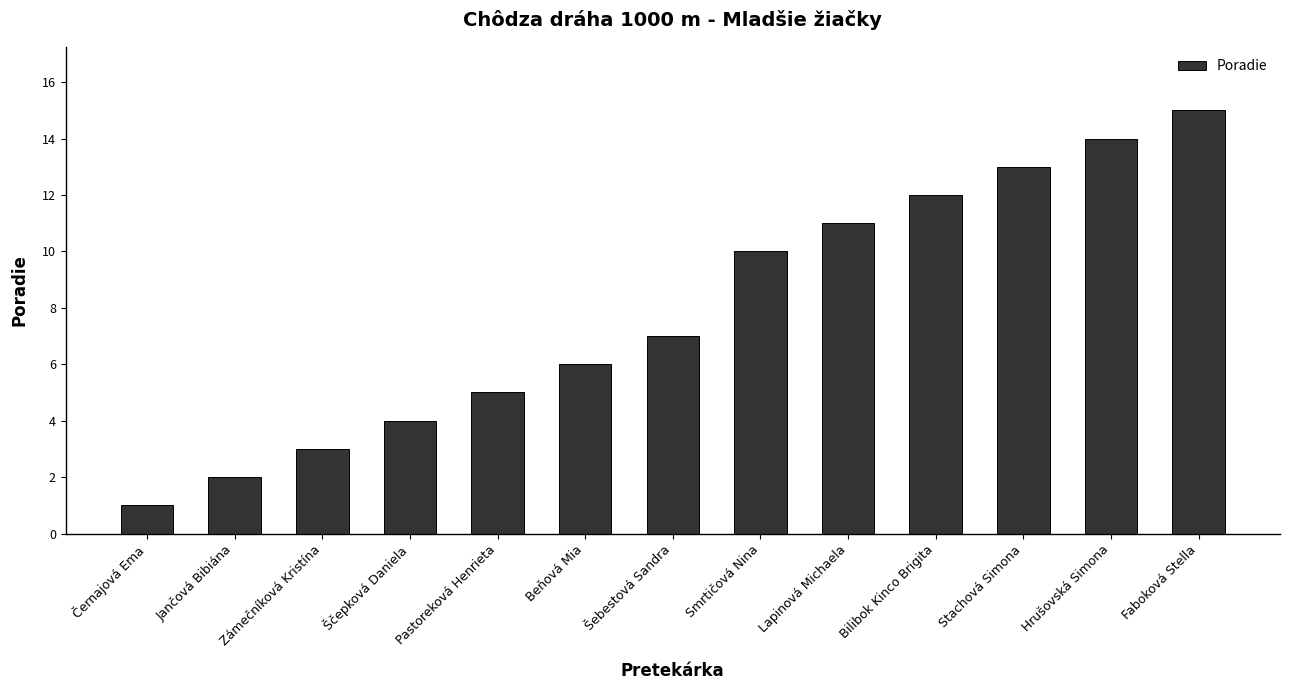

How many values are below 7?

6